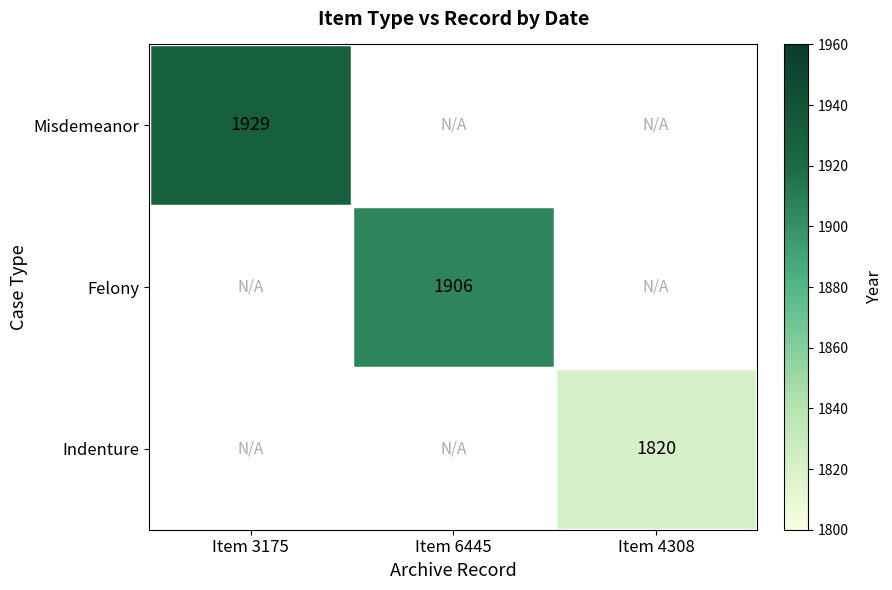

The Felony series shows 1906 at Item 6445. True or false?

True